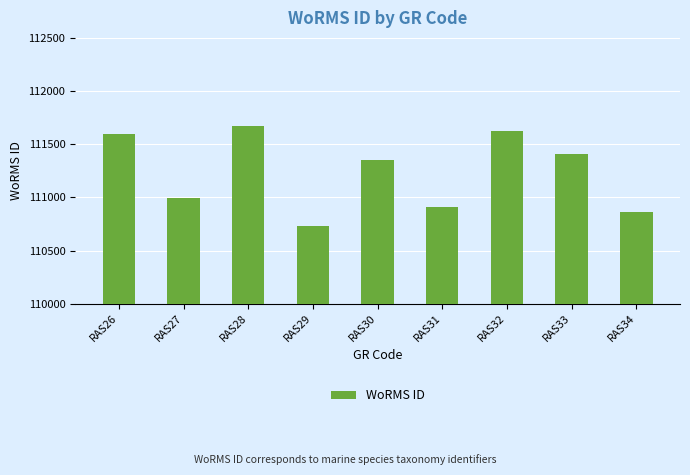

What is the difference between the maximum and minimum values?

936